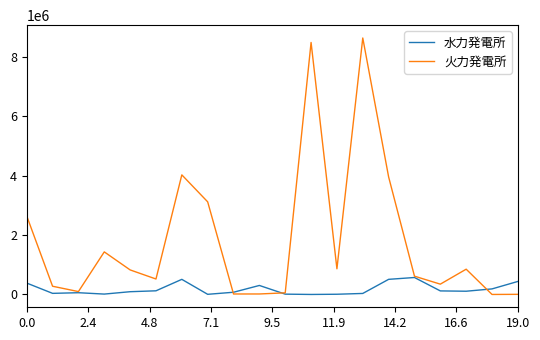

List the series in order of their peak value, lowest first.

水力発電所, 火力発電所